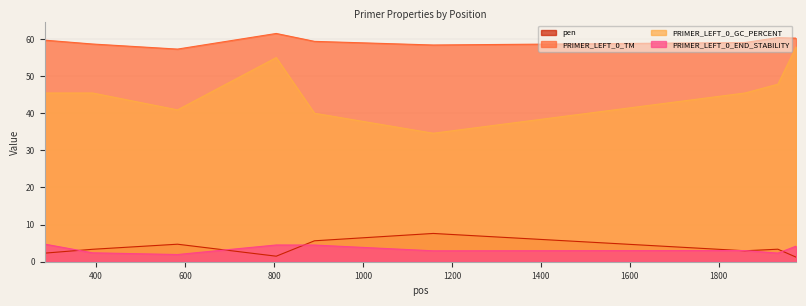

True or false: PRIMER_LEFT_0_GC_PERCENT and PRIMER_LEFT_0_END_STABILITY intersect in this chart.

False